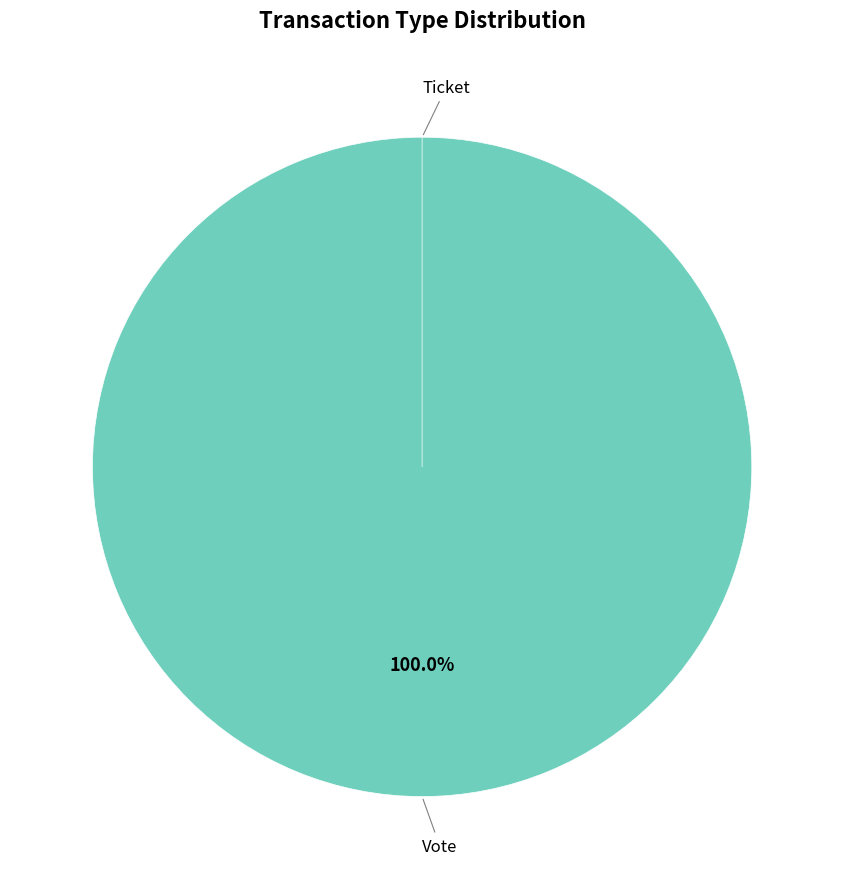

How many segments does this pie chart have?

2